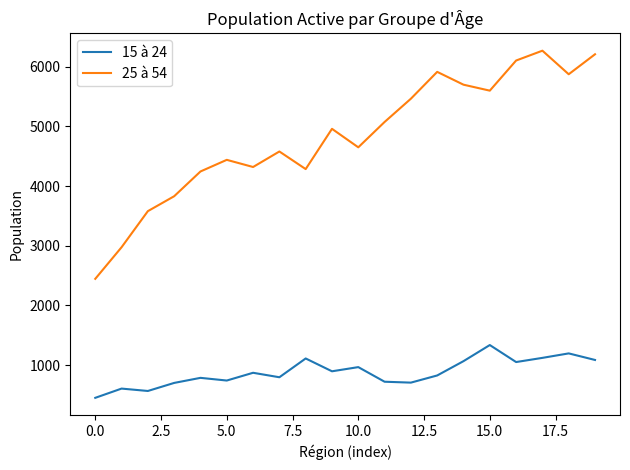

Which series has the widest spread of values?

25 à 54